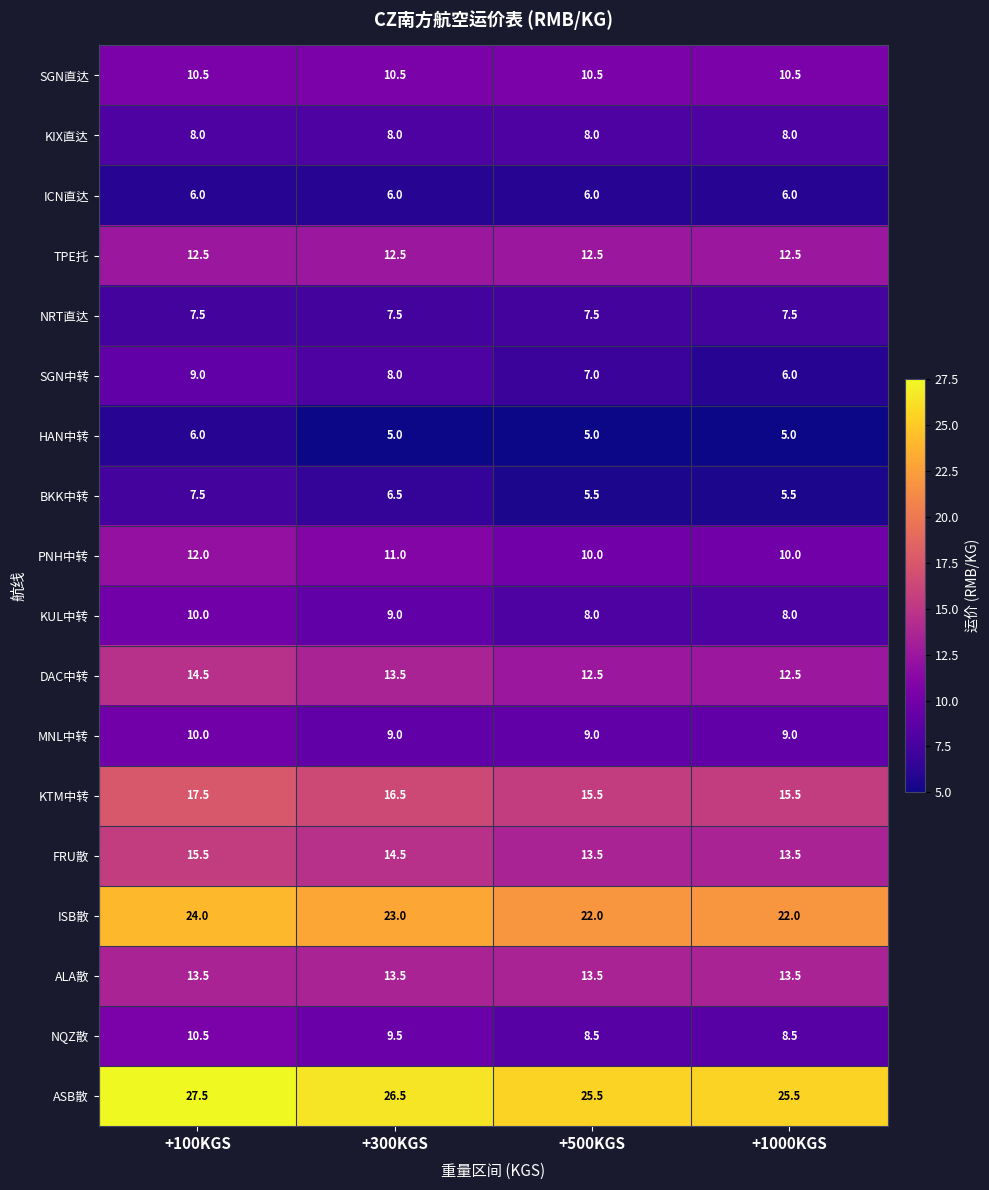

What is the difference between the PNH中转 values at +100KGS and +300KGS?

1.0